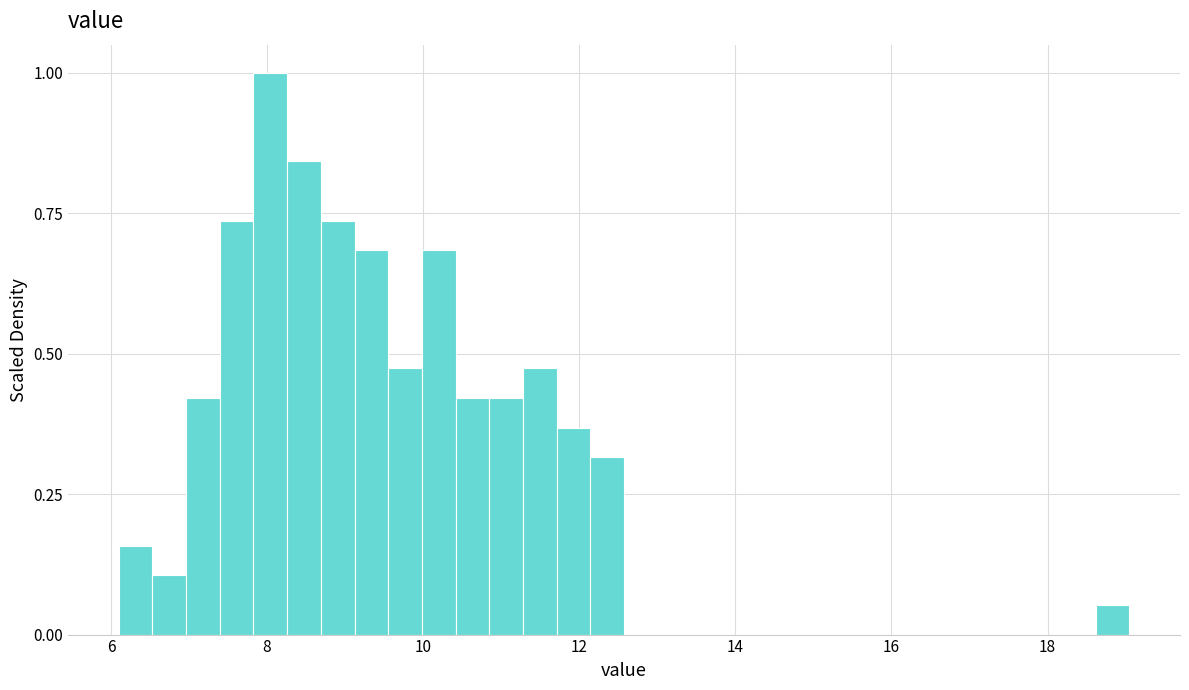

Around what value on the x-axis is the tallest bar? Give the approximate position of its centre, as read against the axis.

8.0